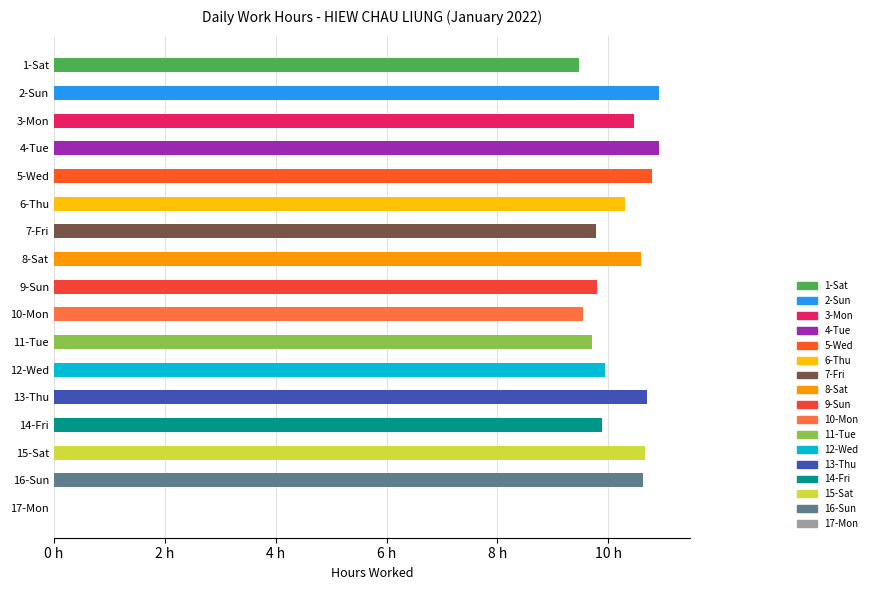

What is the ratio of the value at 5-Wed to the value at 8-Sat?

1.0